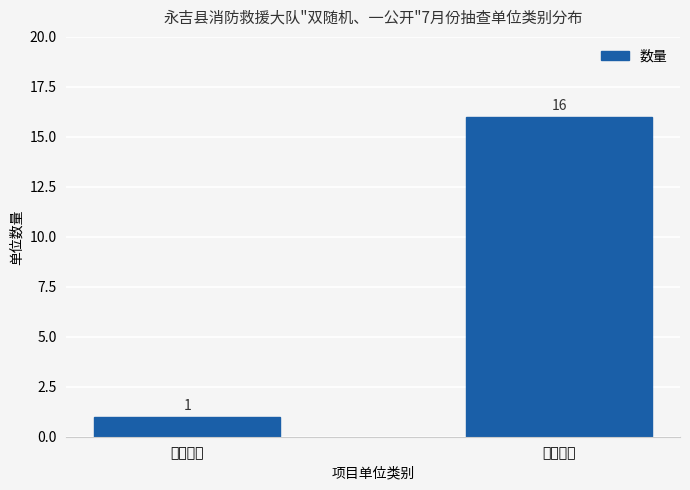

What is the smallest value displayed?

1